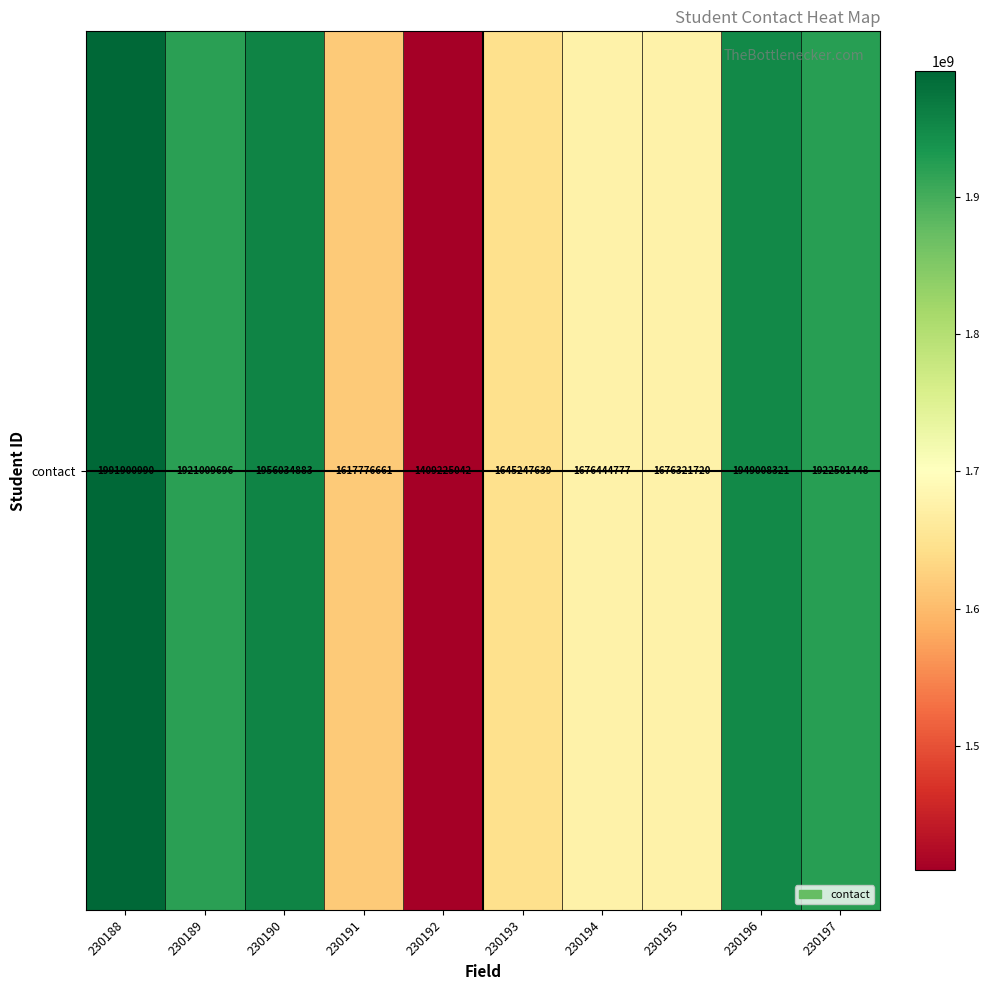

At which label is the value closest to 1700563016?

230194